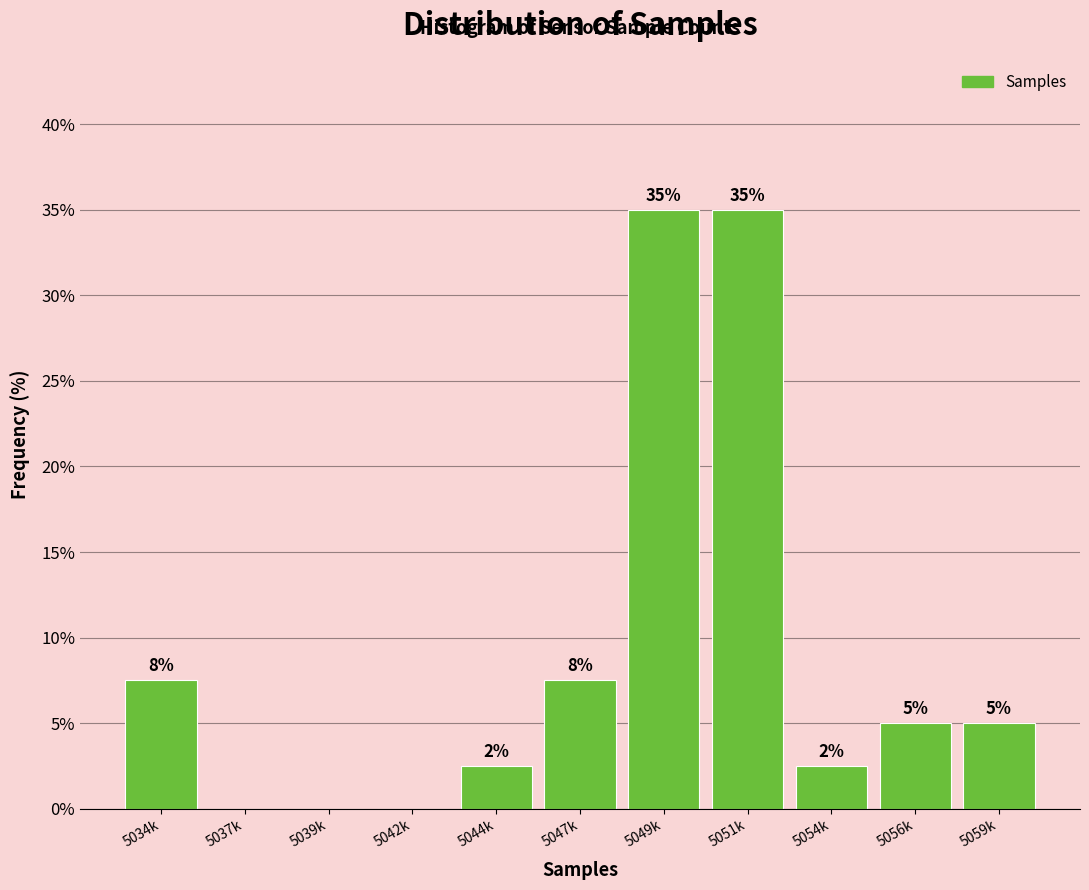

Between 5037k and 5054k, which is larger?

5054k